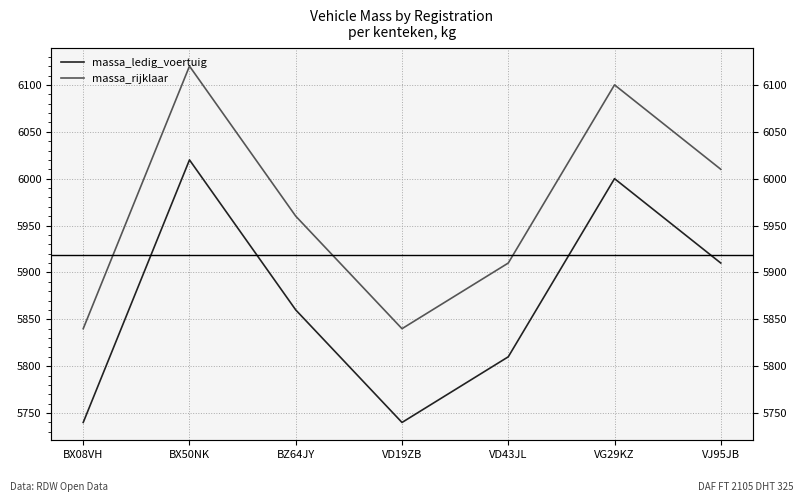

The massa_rijklaar series shows 1353 at VD43JL. True or false?

False